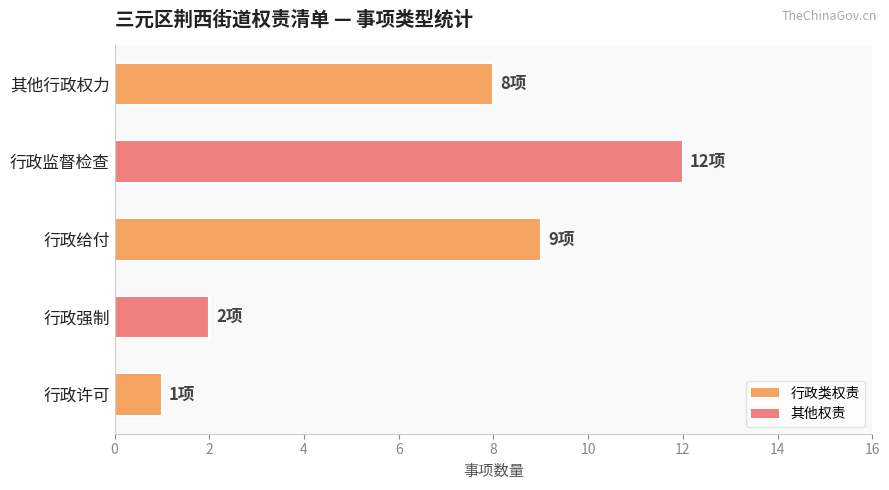

Between 行政强制 and 行政许可, which is larger?

行政强制